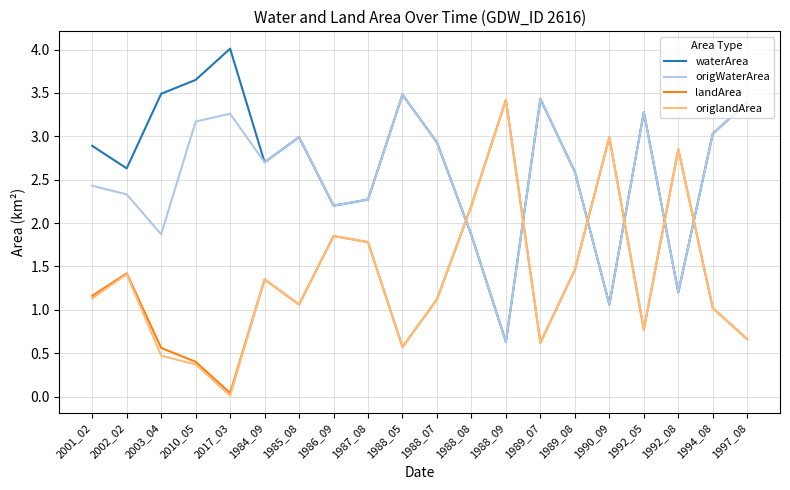

Which category has the highest value across all series?

2017_03